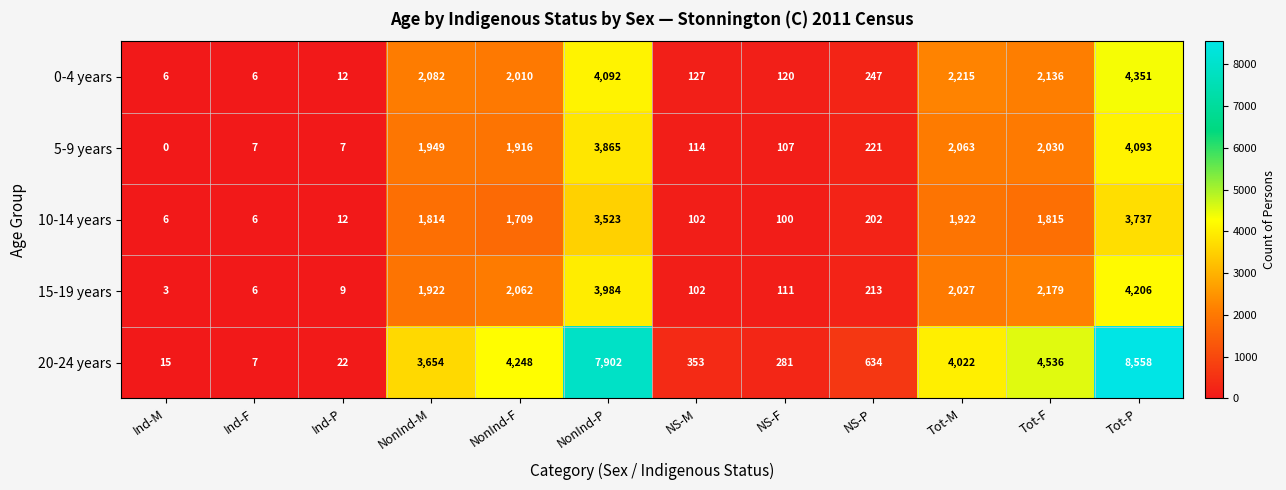

What value does the 10-14 years series have at Tot-F, to the nearest 10?

1820